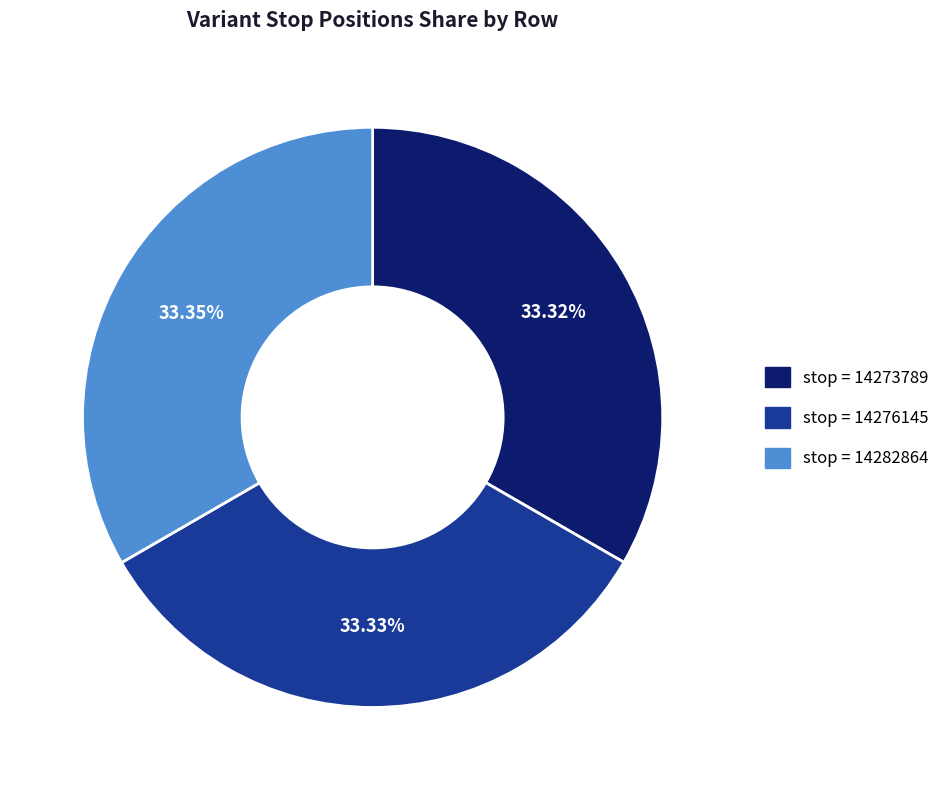

Is there a majority slice in this chart?

No